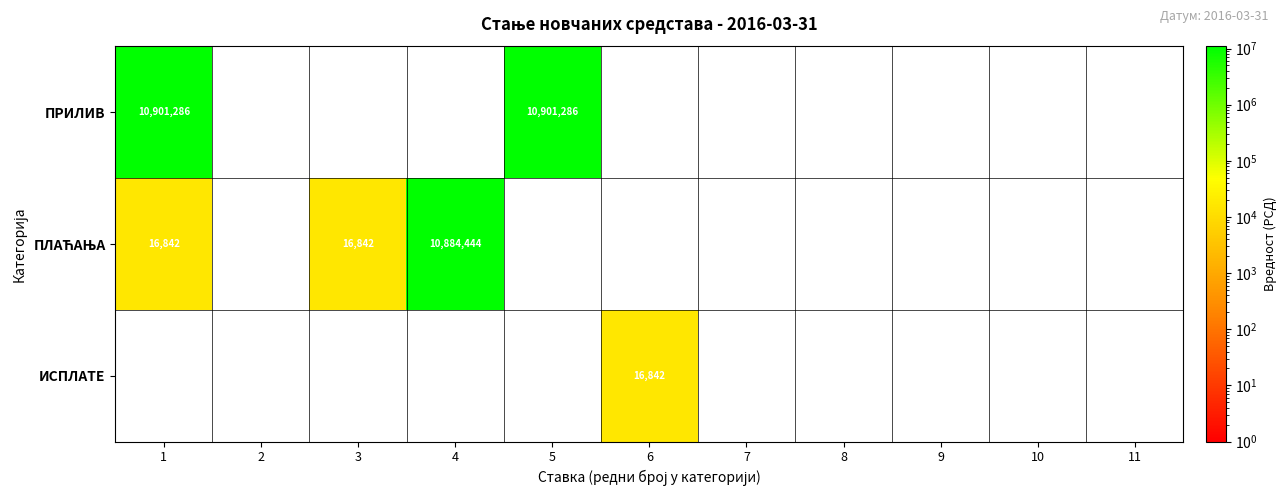

Is it true that ИСПЛАТЕ equals -11712 at 2?

False